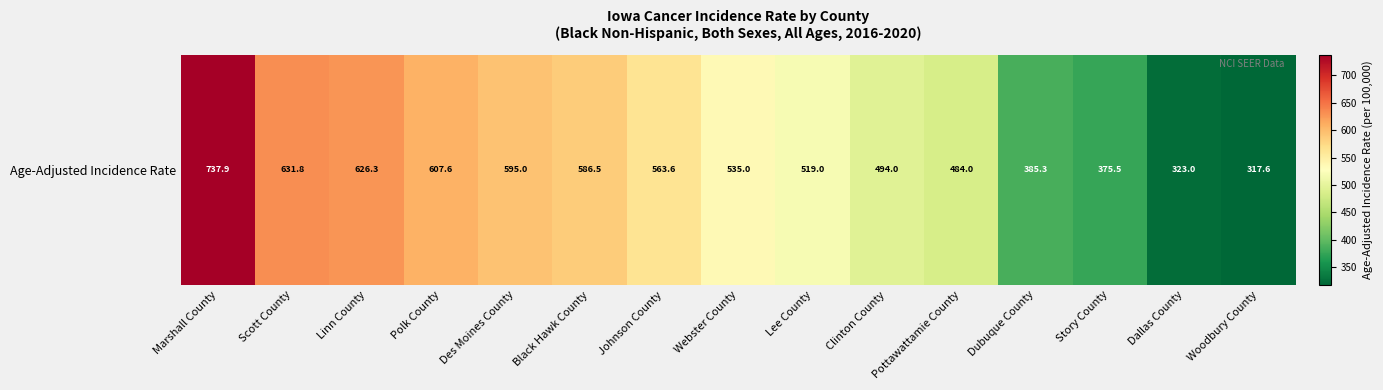

What is the greatest value displayed?

737.9